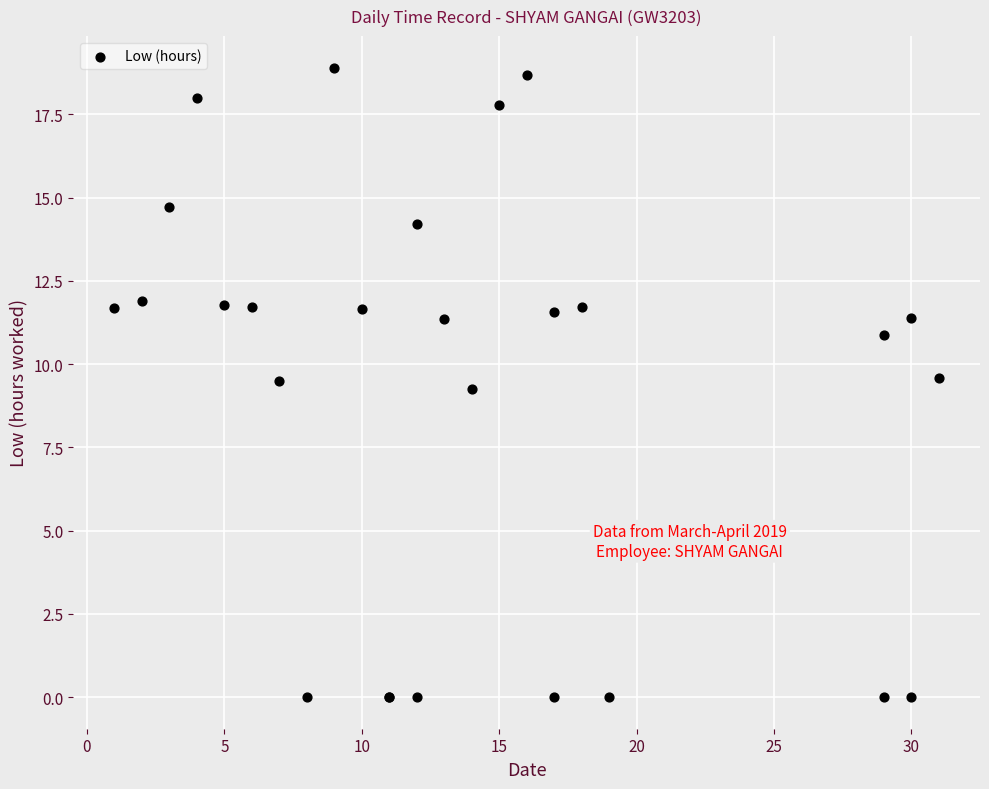

What Y value in the scatter plot is closest to 9?

9.3